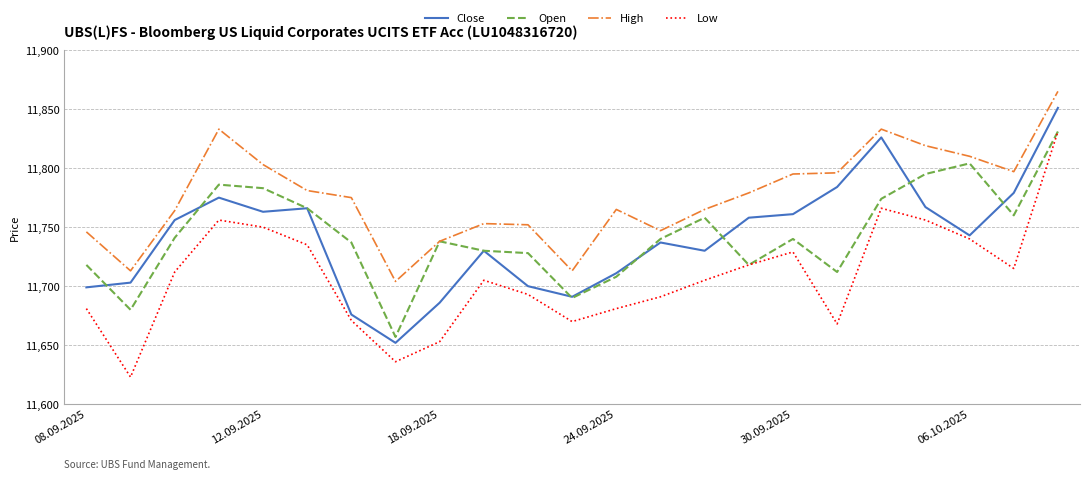

True or false: Low and High intersect in this chart.

False